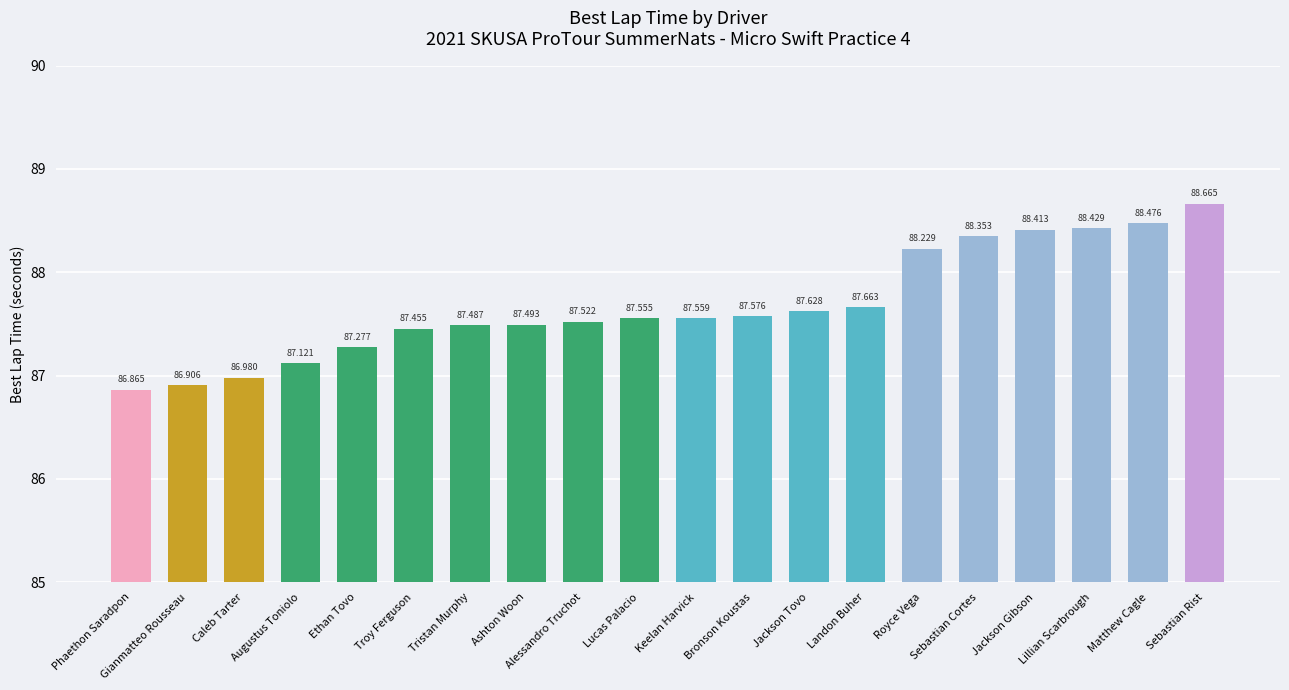

What is the minimum value shown in the chart?

86.9